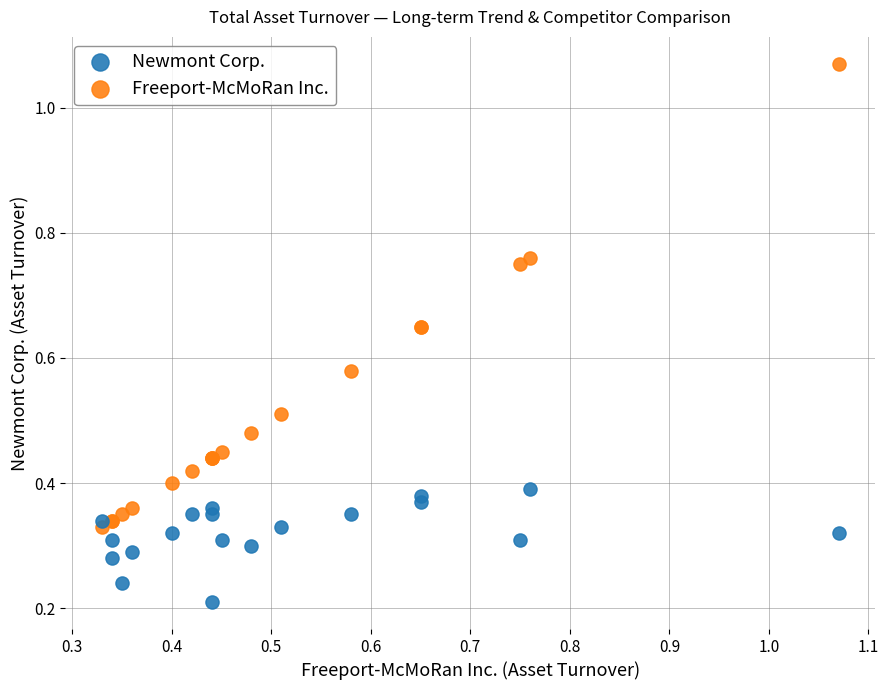

Which series reaches the maximum Y coordinate?

Freeport-McMoRan Inc.